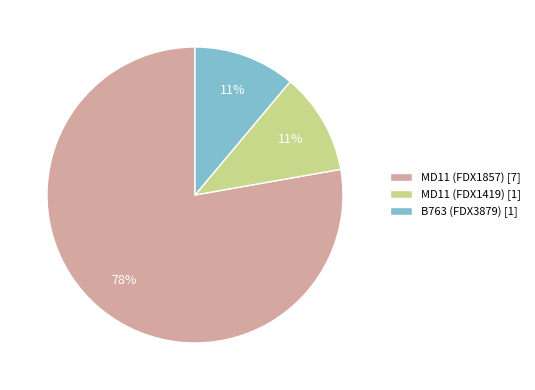

Is it true that MD11 (FDX1857) is 71% of the pie?

False